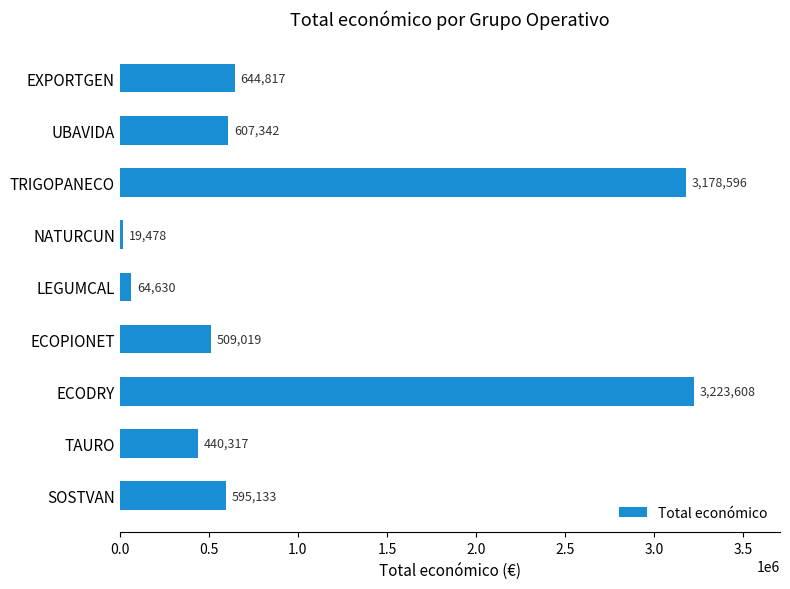

Are the bars grouped side by side (vs. stacked)?

No